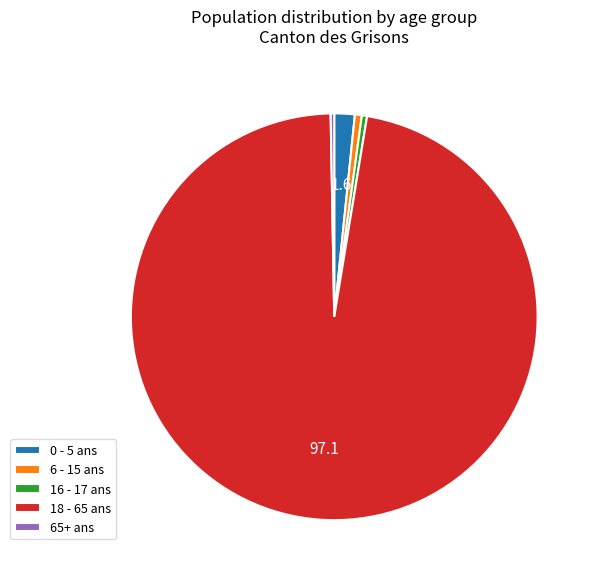

Approximately how many times larger is the value at 6 - 15 ans compared to 16 - 17 ans?

1.3